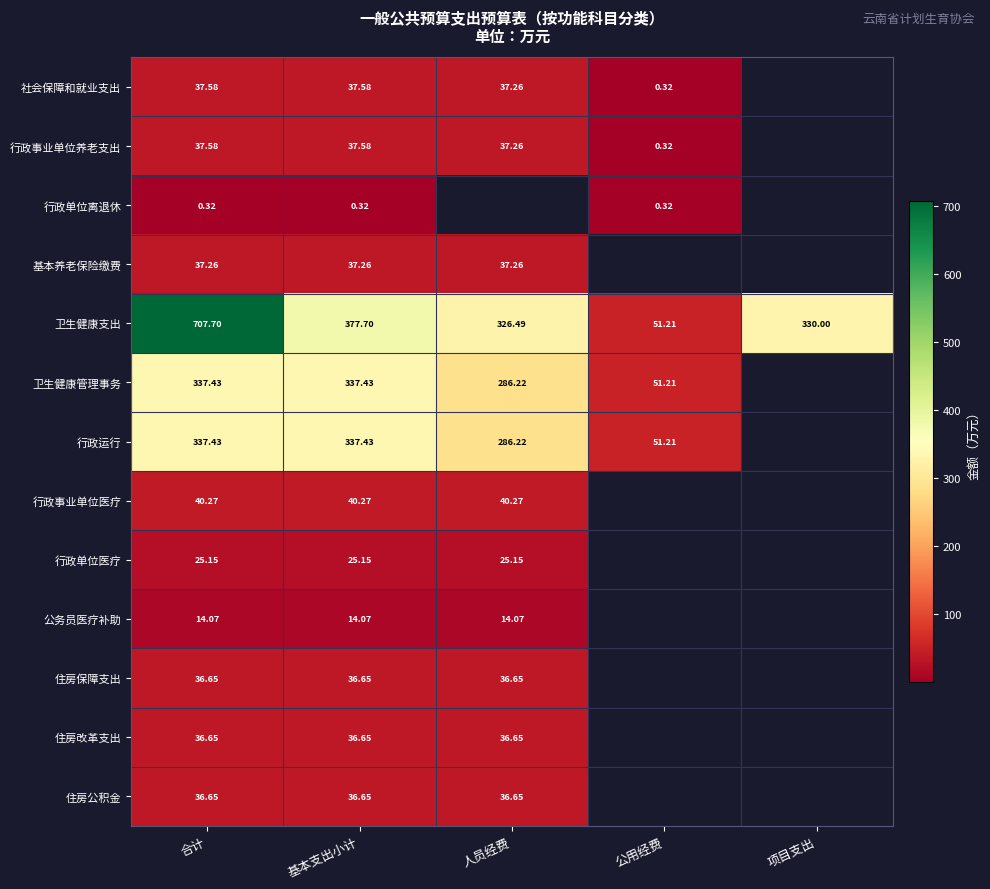

What is the difference between the second highest and second lowest values in the 卫生健康支出 series?

51.2